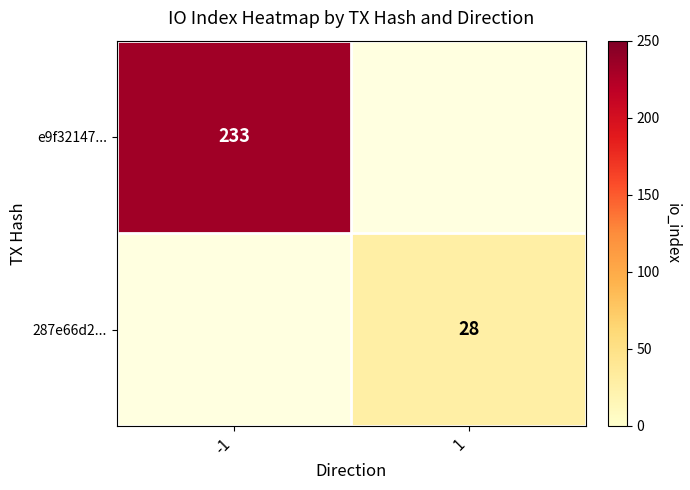

The value of 287e66d2... at 1 is 42.1. True or false?

False